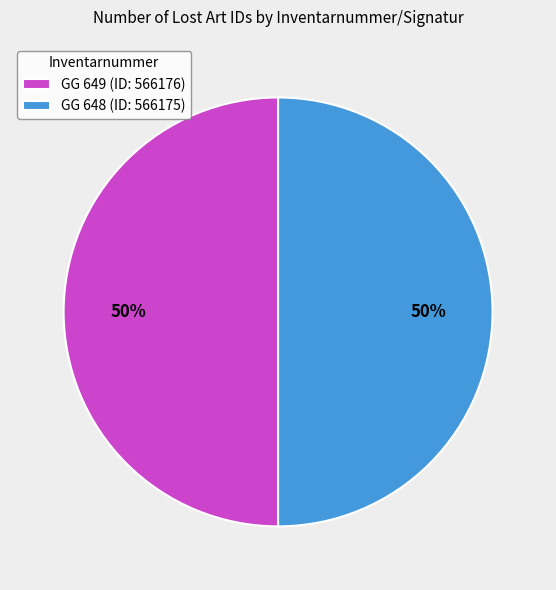

How many segments does this pie chart have?

2